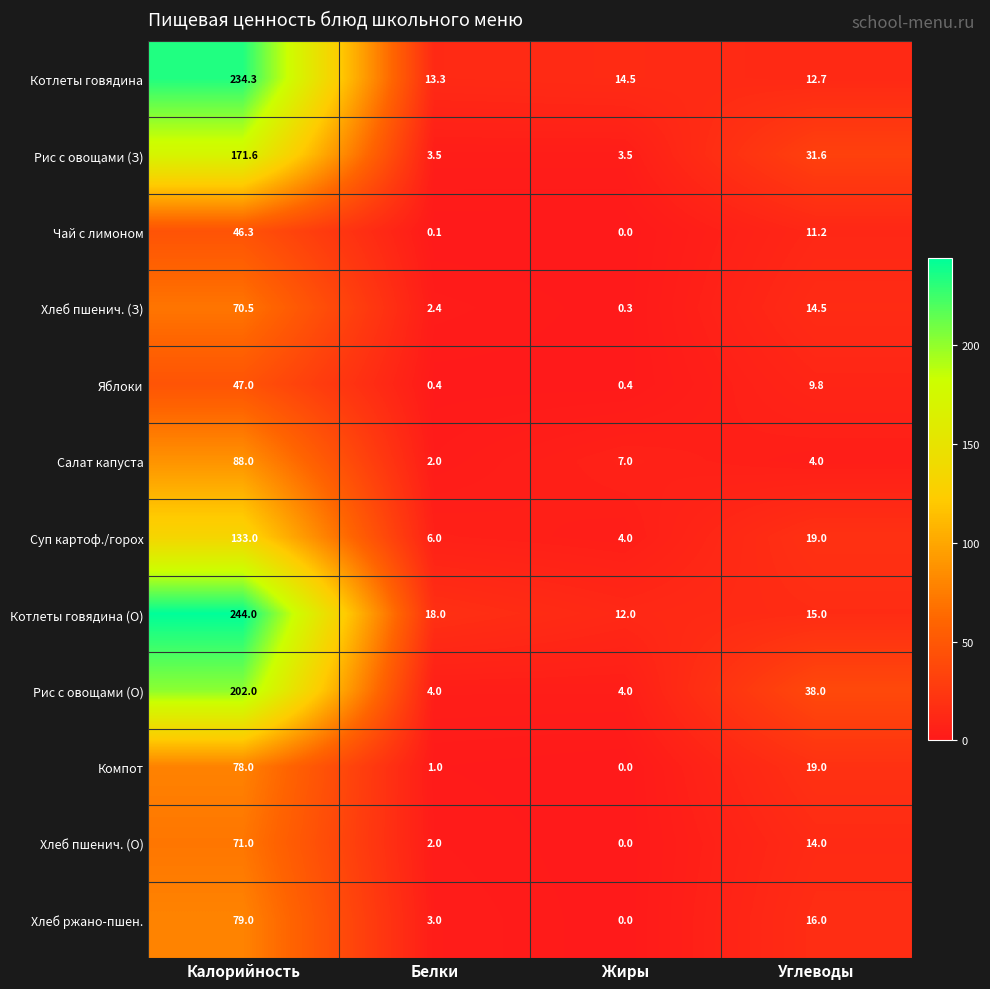

Which series has the widest spread of values?

Котлеты говядина (О)